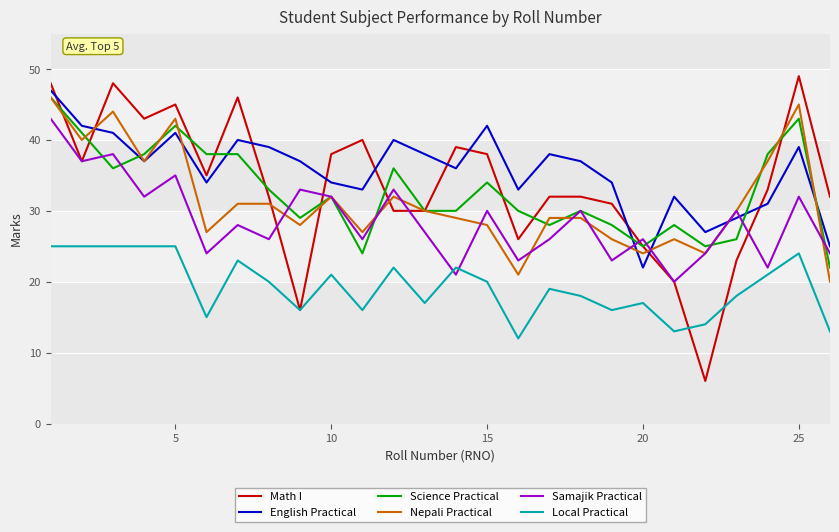

Which series has the largest range (max minus min)?

Math I